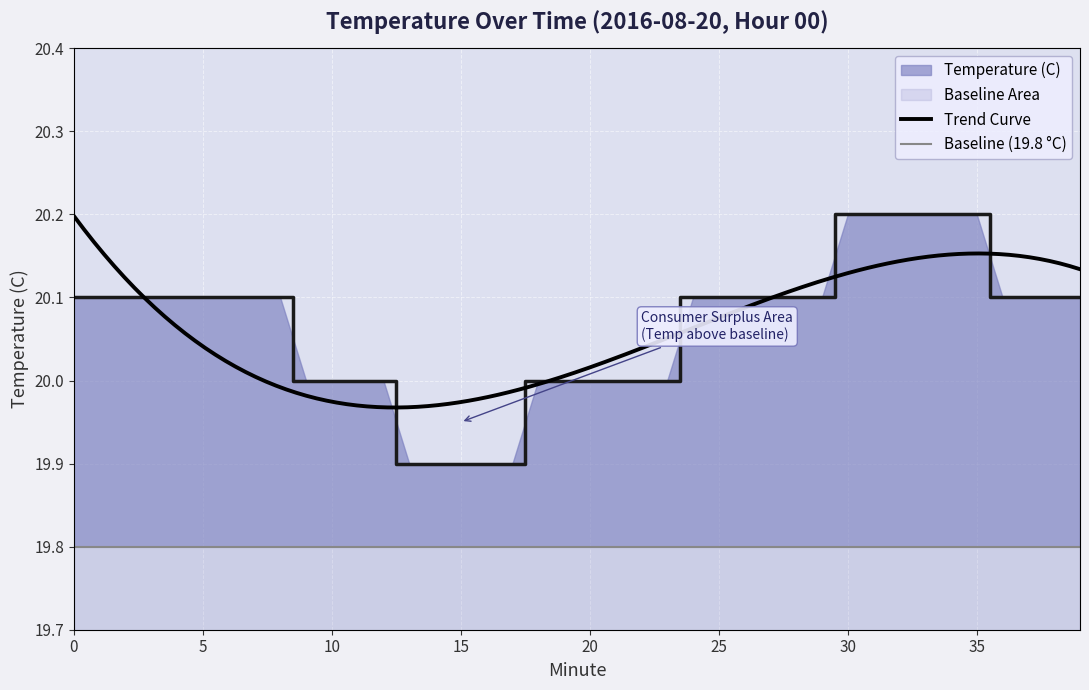

How many values are below 20?

5